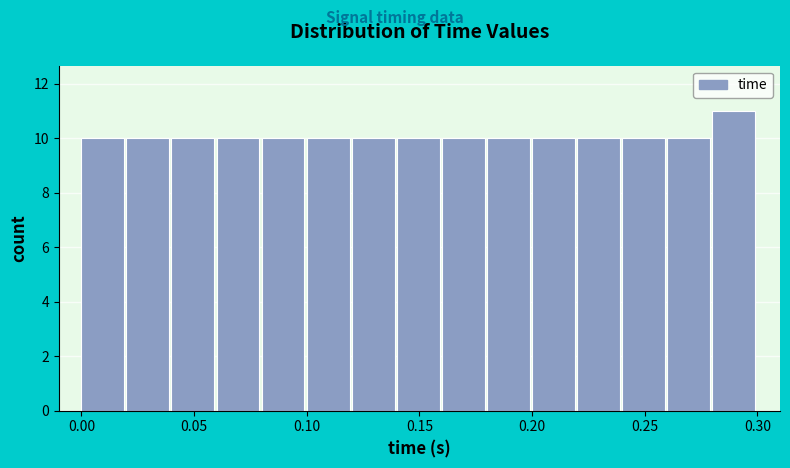

Reading left to right, list every bar in this chart as the range it spans on the x-axis followed by its height. The values are not printed on the chart, so give them approximately, as read against the axis.

0.00 to 0.02: 10
0.02 to 0.04: 10
0.04 to 0.06: 10
0.06 to 0.08: 10
0.08 to 0.10: 10
0.10 to 0.12: 10
0.12 to 0.14: 10
0.14 to 0.16: 10
0.16 to 0.18: 10
0.18 to 0.20: 10
0.20 to 0.22: 10
0.22 to 0.24: 10
0.24 to 0.26: 10
0.26 to 0.28: 10
0.28 to 0.30: 11